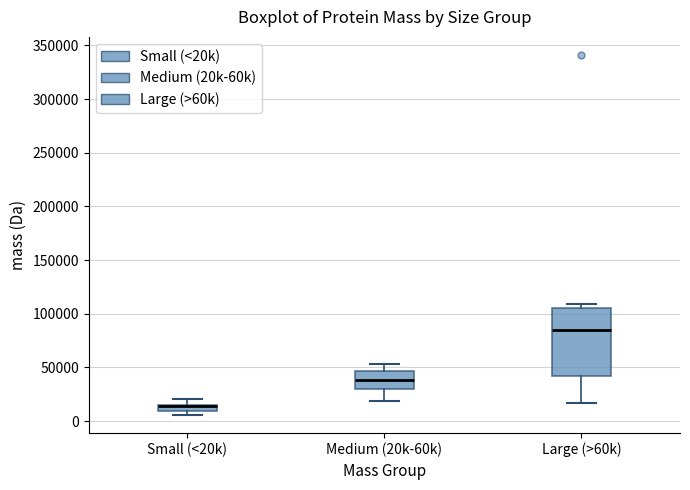

Comparing the boxes themselves (not the whiskers), which one is the tallest?

Large (>60k)